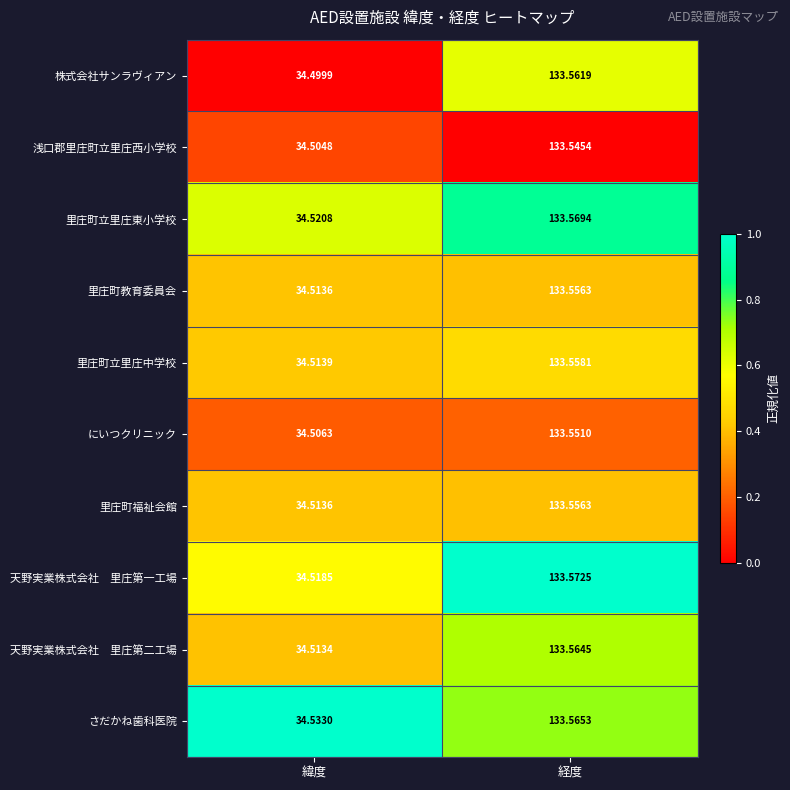

At which category is the sum across all series the highest?

経度